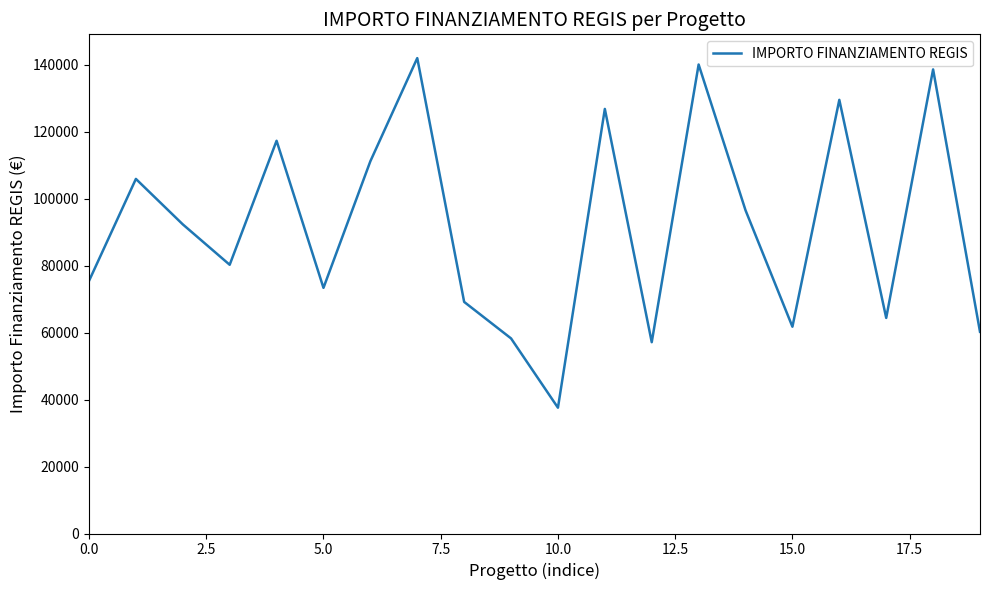

Does the chart display data point markers on the line(s)?

No